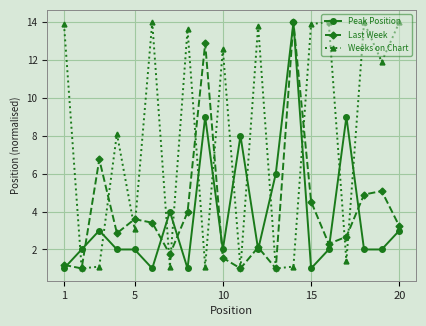

What is the smallest value displayed?

1.0